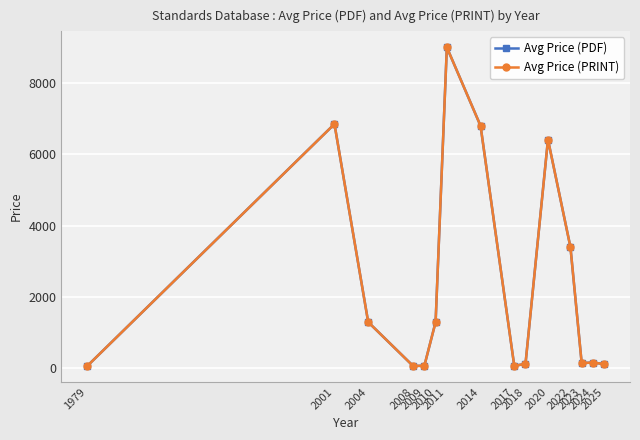

Does the chart have visible grid lines?

Yes